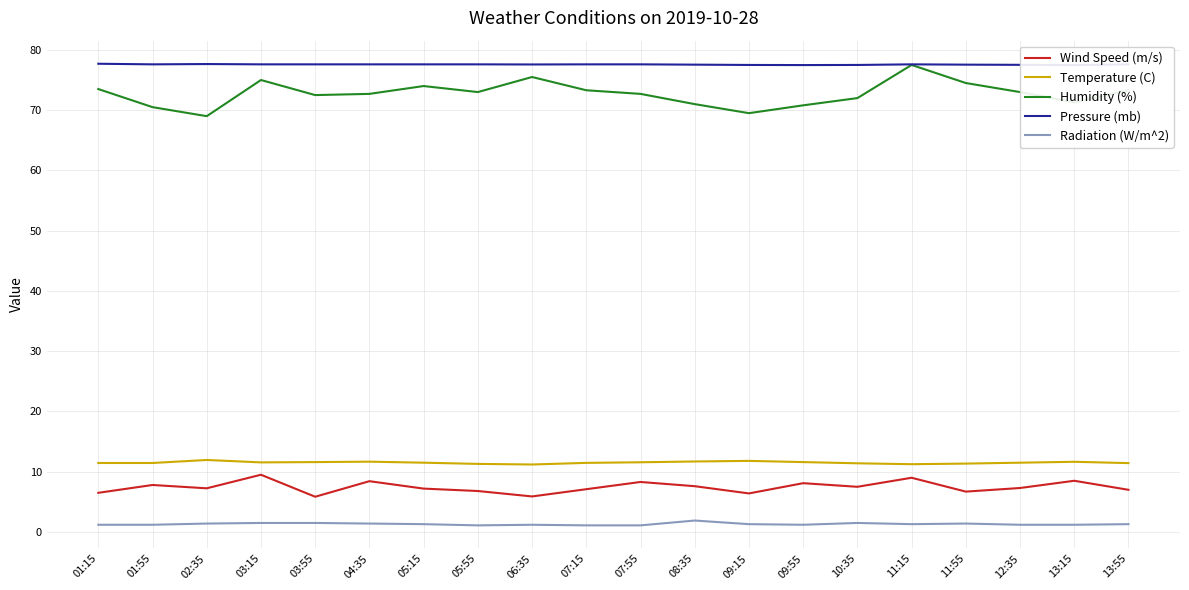

What is the label of the 11th point from the left?

07:55